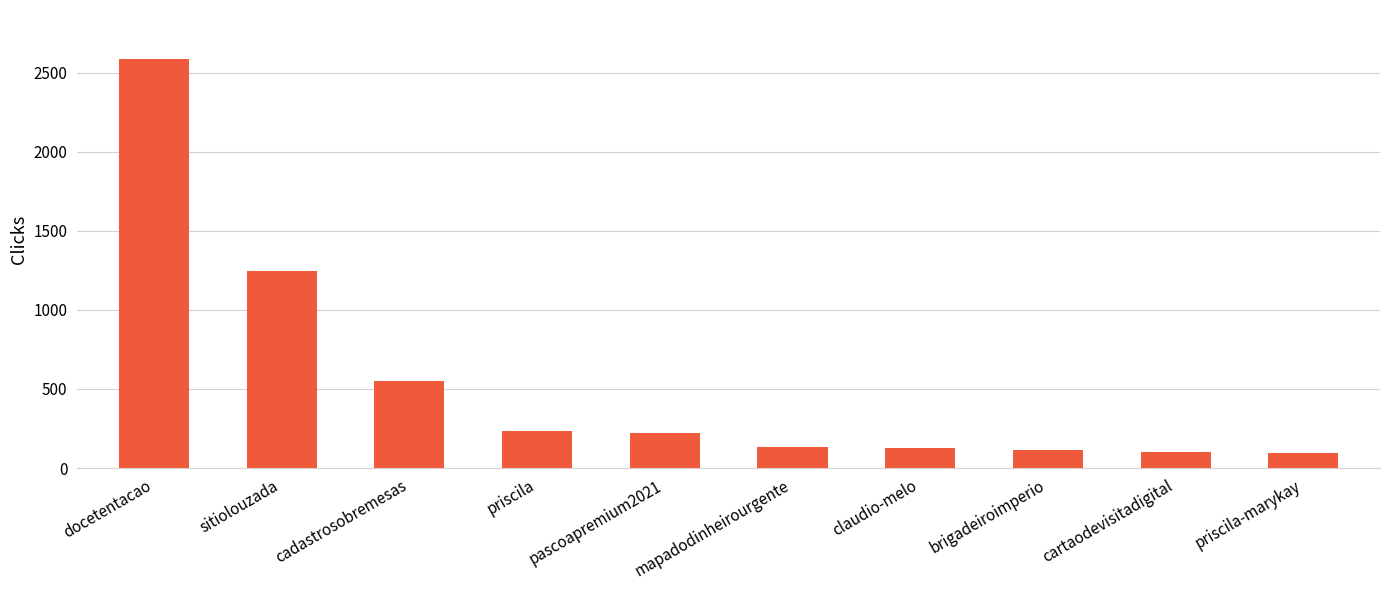

What is the value of the 4th bar from the left?

232